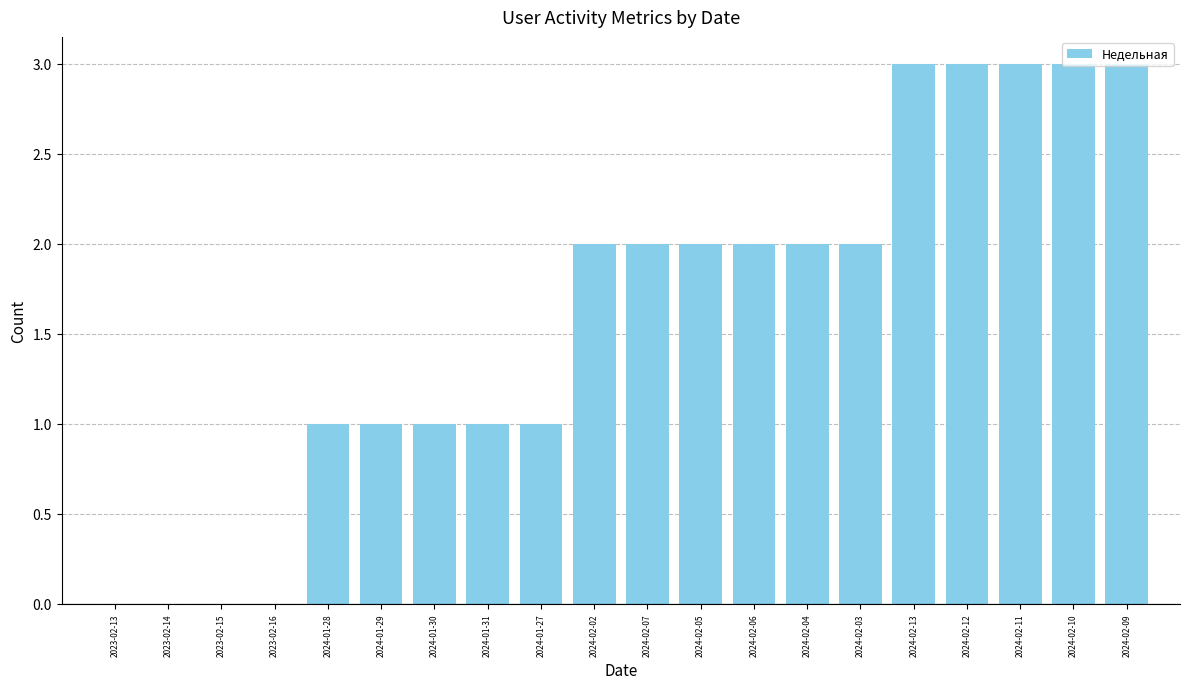

Reading left to right, transcribe all the data shown in this chart.

2023-02-13=0	2023-02-14=0	2023-02-15=0	2023-02-16=0	2024-01-28=1	2024-01-29=1	2024-01-30=1	2024-01-31=1	2024-01-27=1	2024-02-02=2	2024-02-07=2	2024-02-05=2	2024-02-06=2	2024-02-04=2	2024-02-03=2	2024-02-13=3	2024-02-12=3	2024-02-11=3	2024-02-10=3	2024-02-09=3